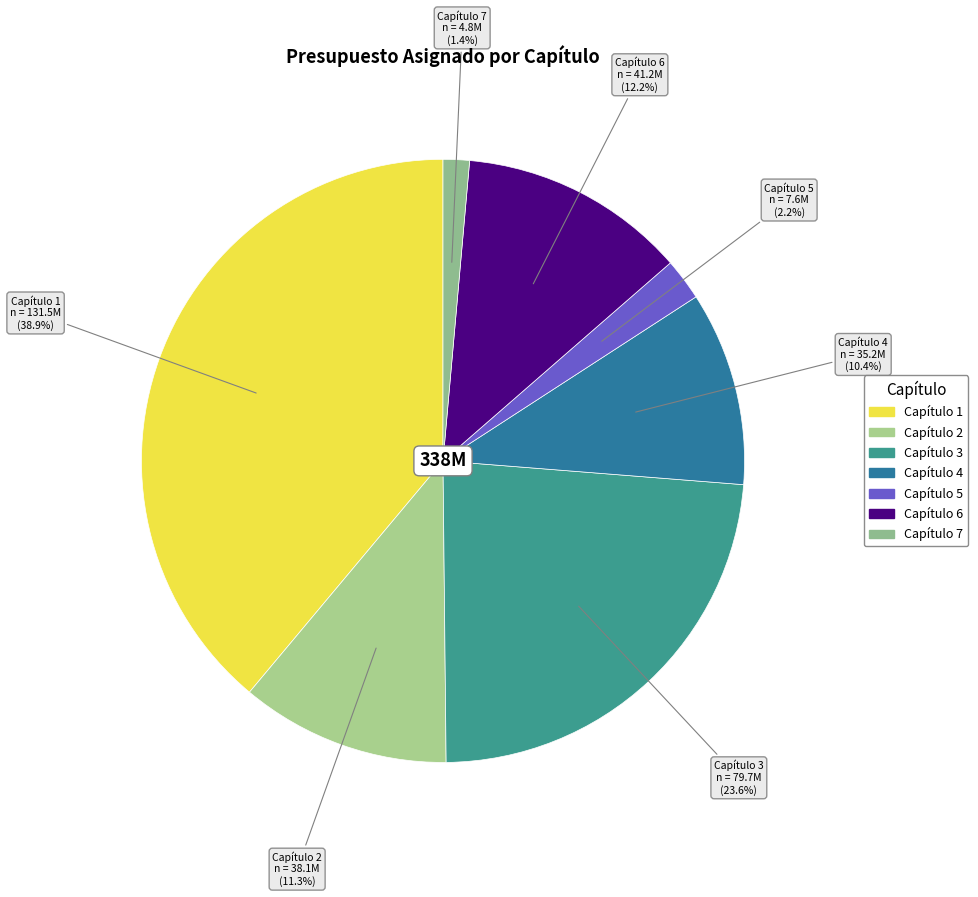

True or false: Capítulo 4 accounts for 1% of the total.

False